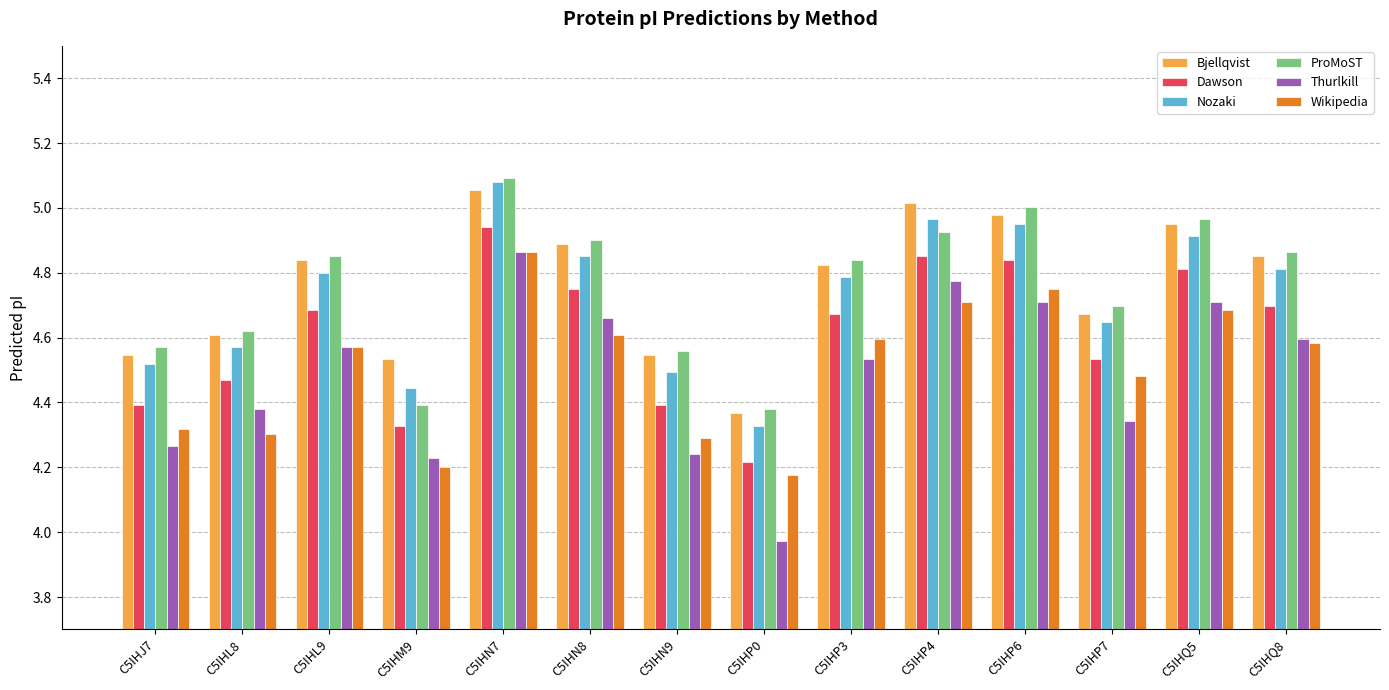

What is the spread (max minus min) of values at C5IHL8?

0.3